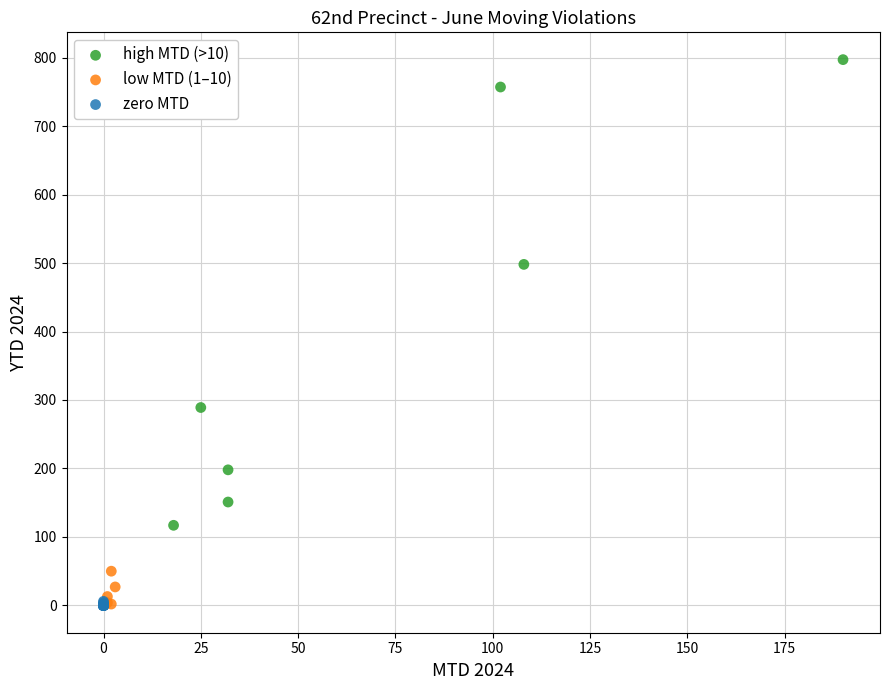

Which series has the largest Y range (max minus min)?

high MTD (>10)